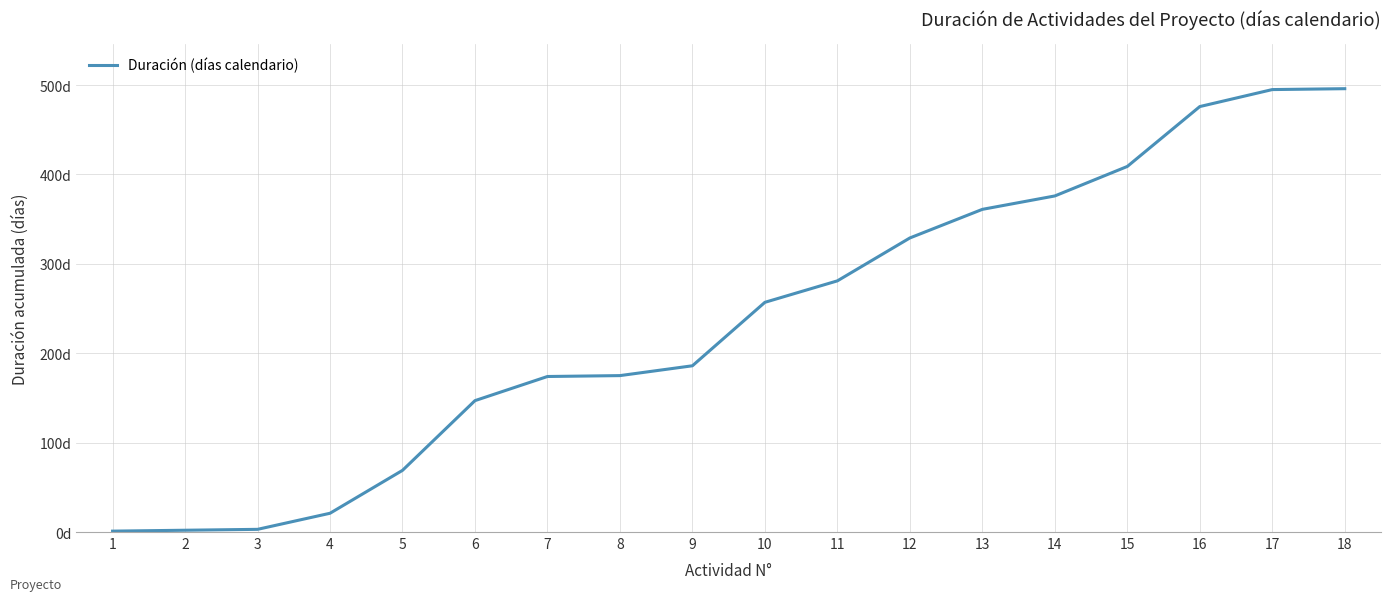

How many categories are shown in the chart?

18